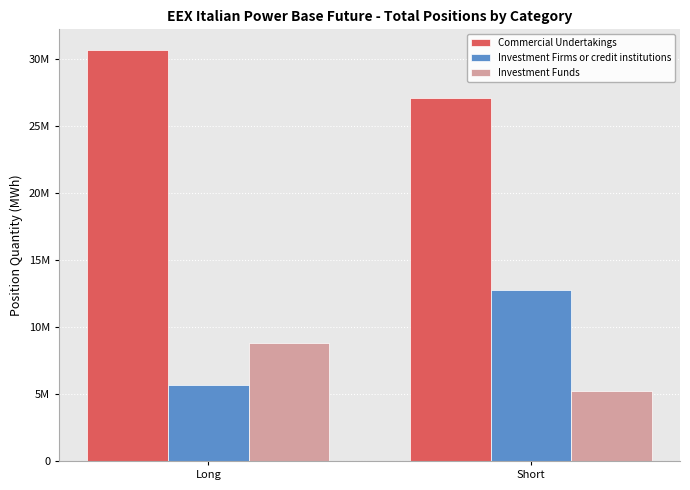

What are all the series names shown in the legend?

Commercial Undertakings, Investment Firms or credit institutions, Investment Funds